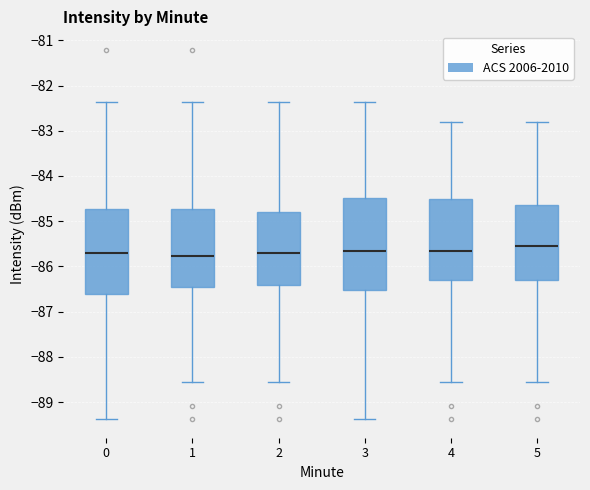

Where is the upper edge of the box at x = 0 on the y-axis? The values are not printed on the chart, so give them approximately, as read against the axis.

-84.7